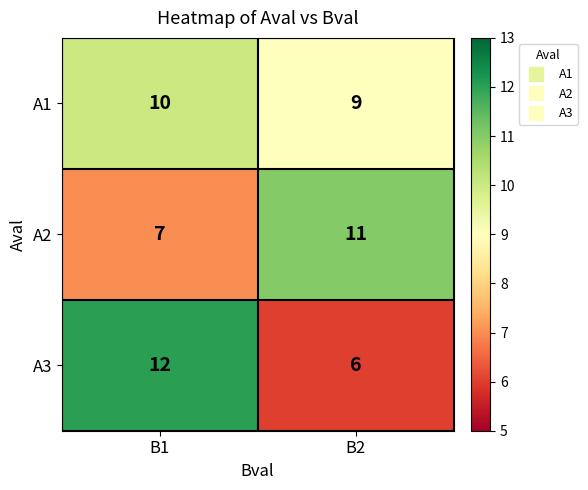

Read the A3 value at B1.

12